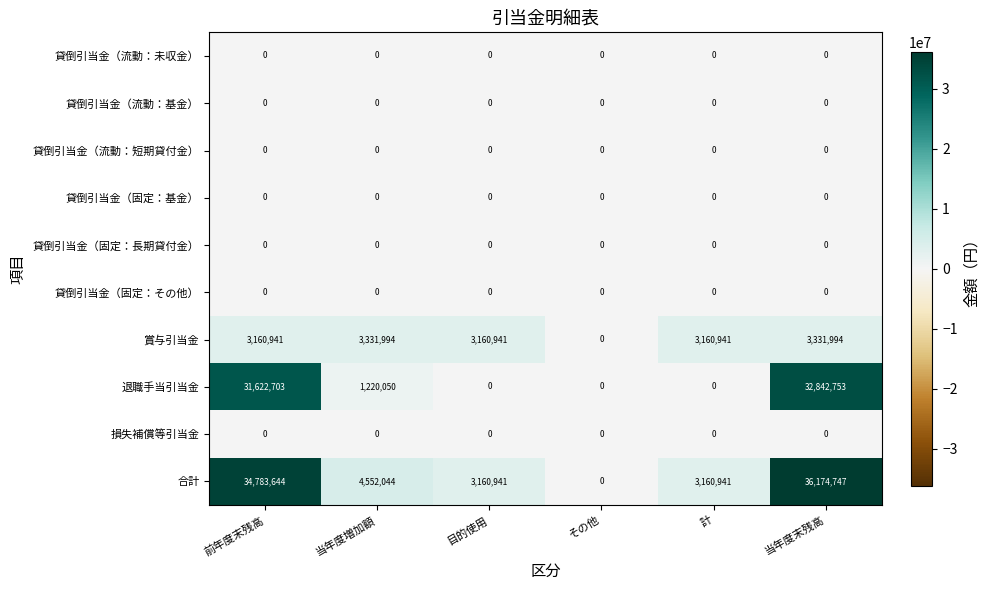

What is the total value across all series at 当年度末残高?

72349494